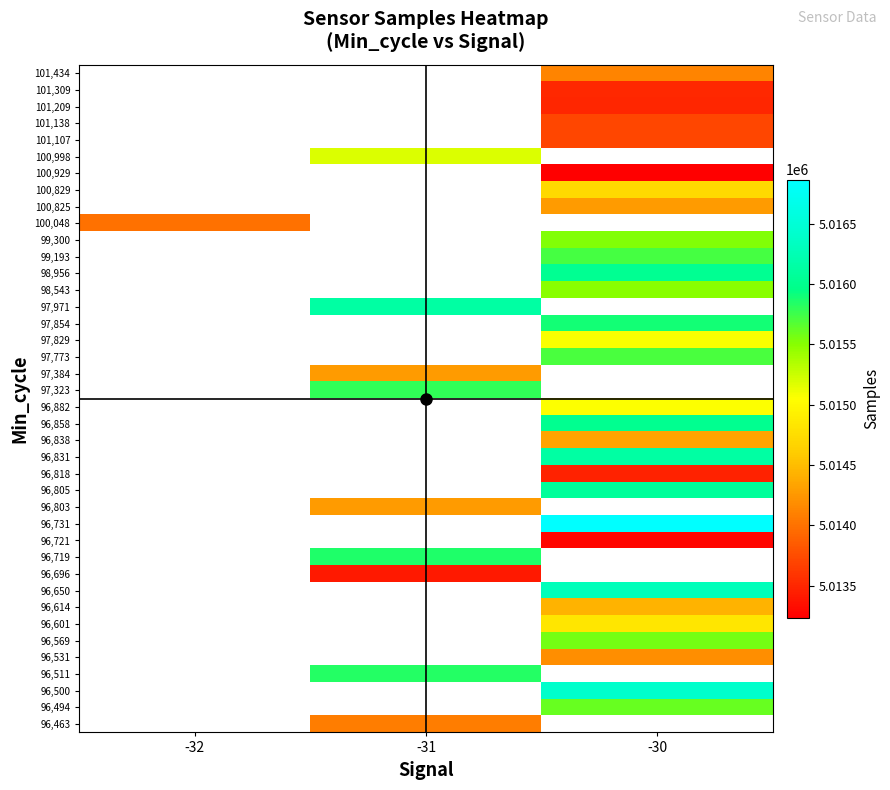

Which category has the highest value in the 96,719 series?

-32